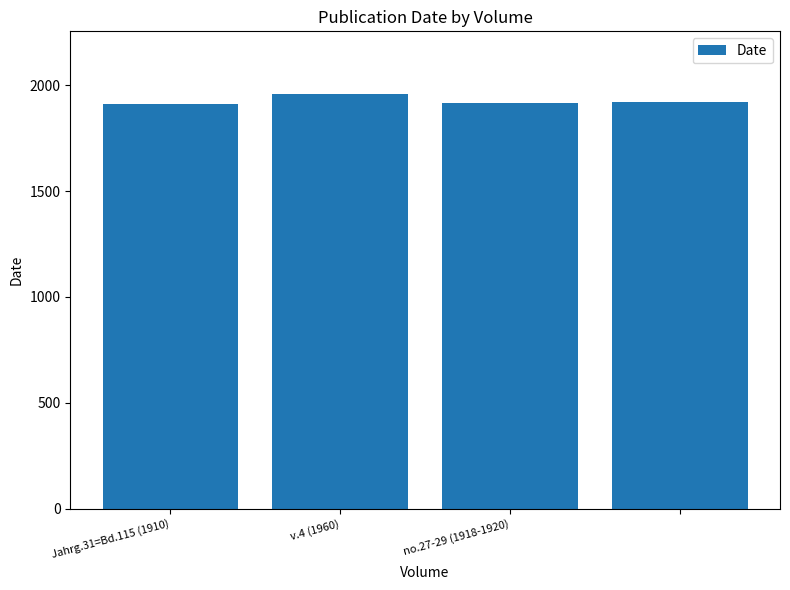

What is the minimum value shown in the chart?

1910